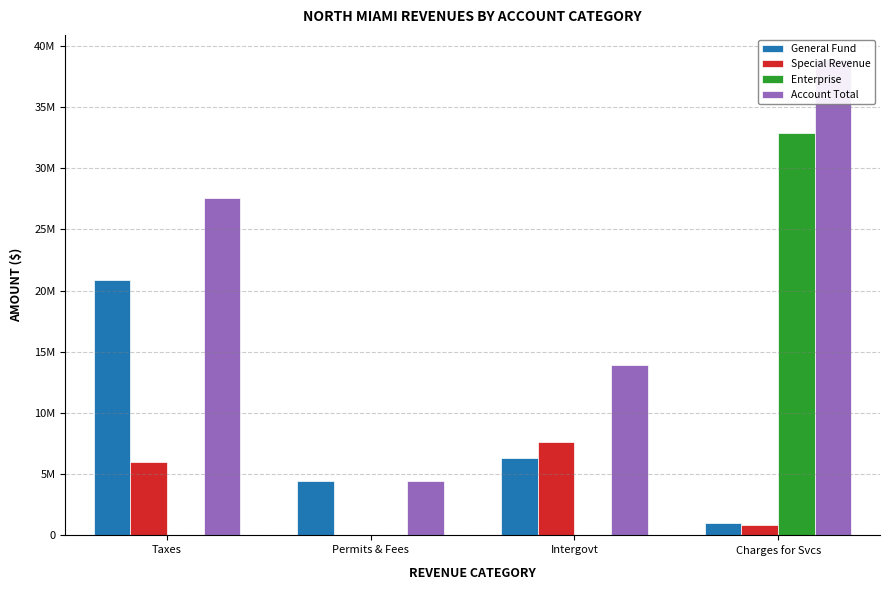

True or false: General Fund has a value of 6296589 at Intergovt.

True